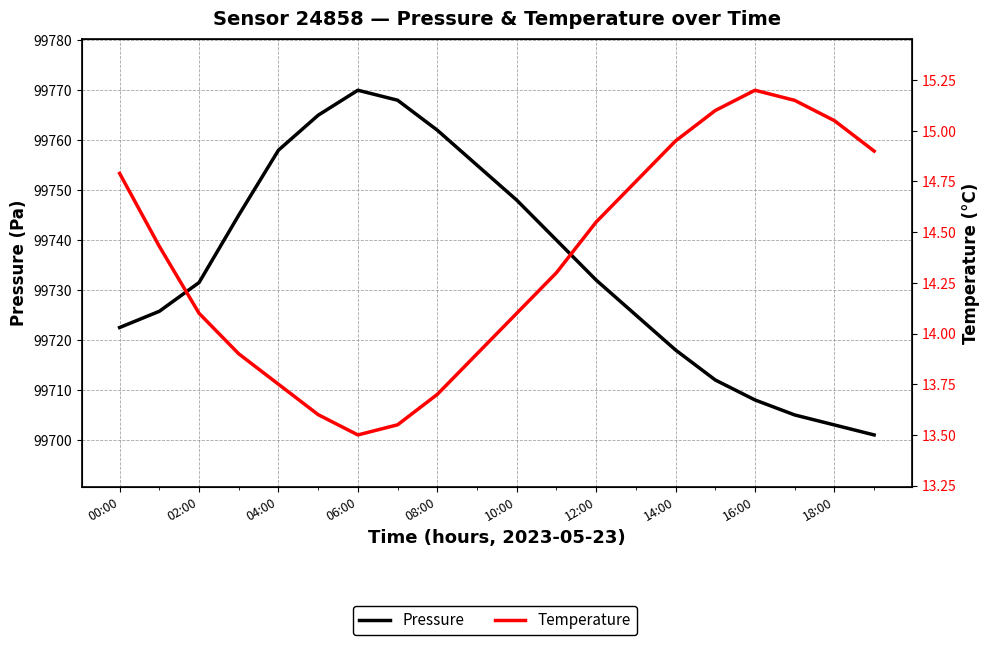

How many interior local peaks does the Pressure series have?

1